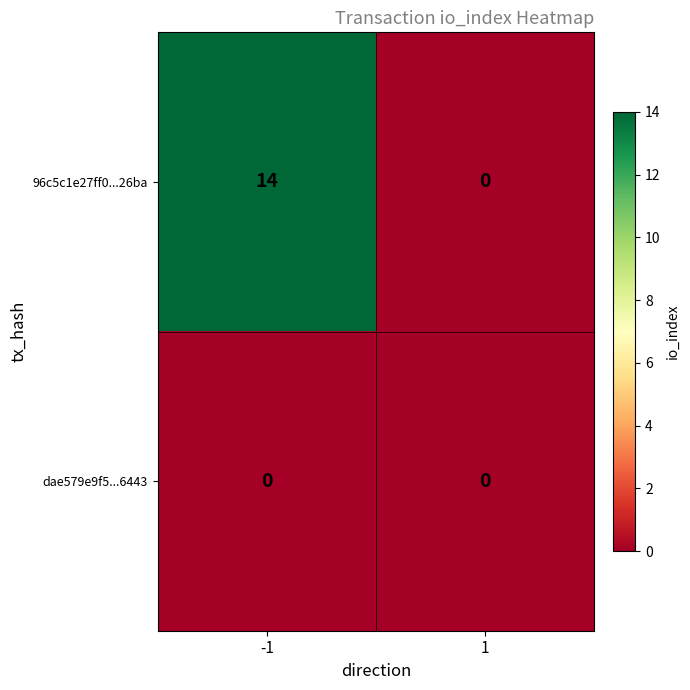

True or false: 96c5c1e27ff0...26ba has a value of 14 at -1.

True